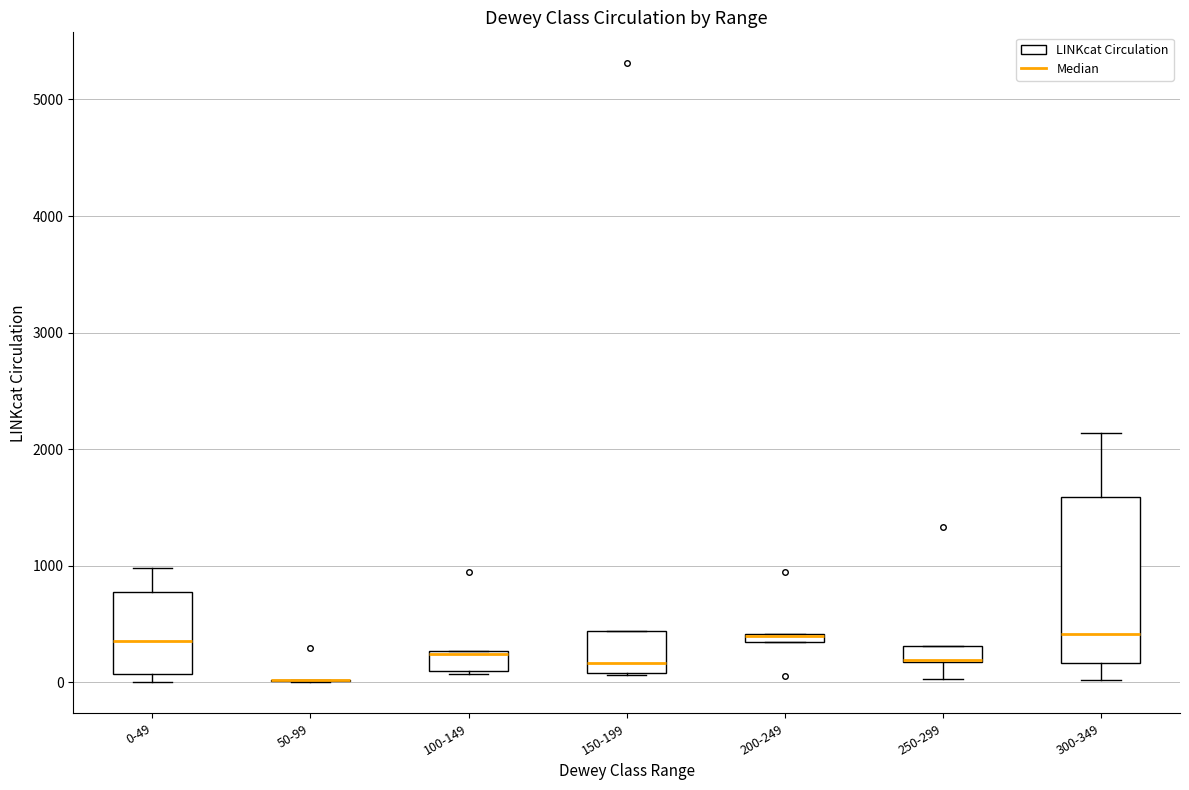

Where does the lower whisker of the box for 300-349 end on the y-axis? The values are not printed on the chart, so give them approximately, as read against the axis.

0